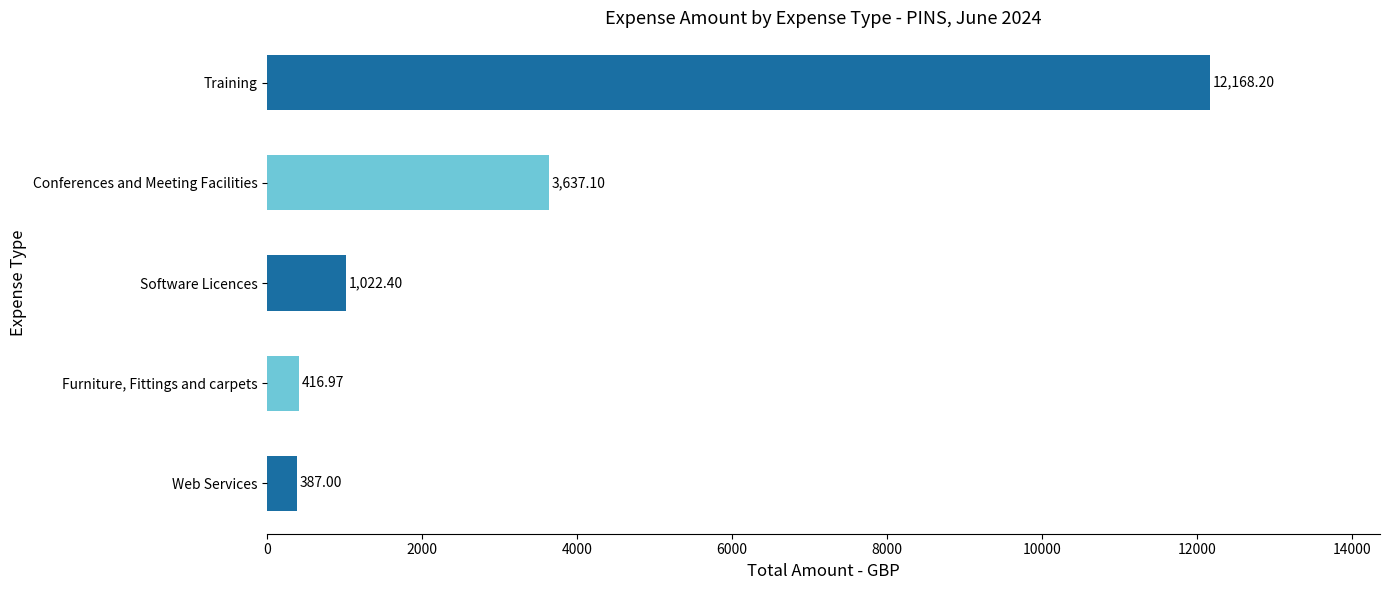

Which has a higher value, Training or Conferences and Meeting Facilities?

Training